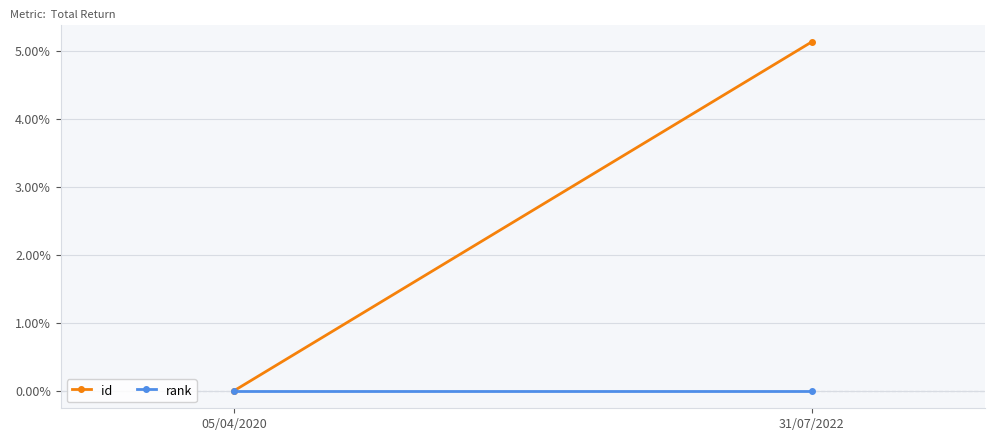

Rank the series by their average value, from highest to lowest.

id, rank